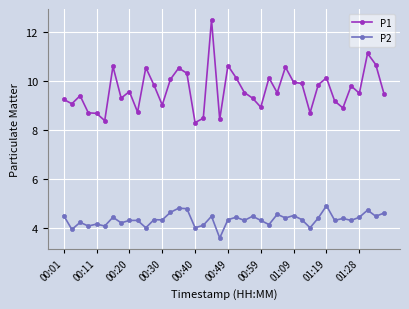

Does the chart have visible grid lines?

Yes